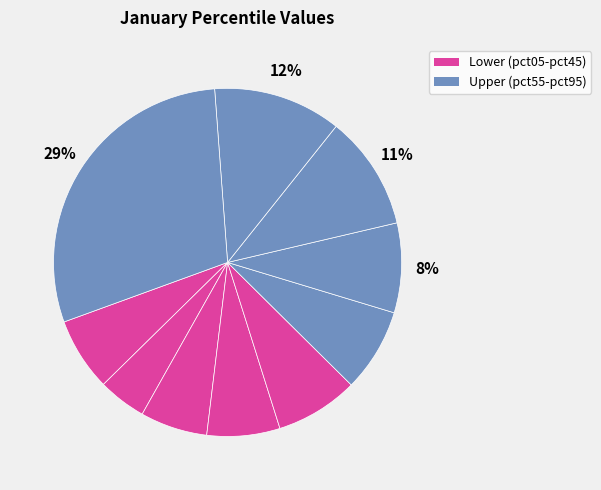

Rank the categories by value from highest to lowest.

pct95, pct85, pct75, pct65, pct55, pct45, pct05, pct35, pct25, pct15